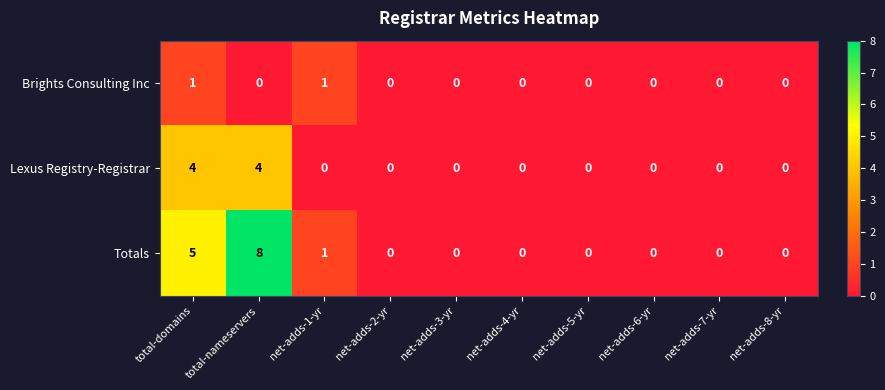

Which series has the largest total across all categories?

Totals